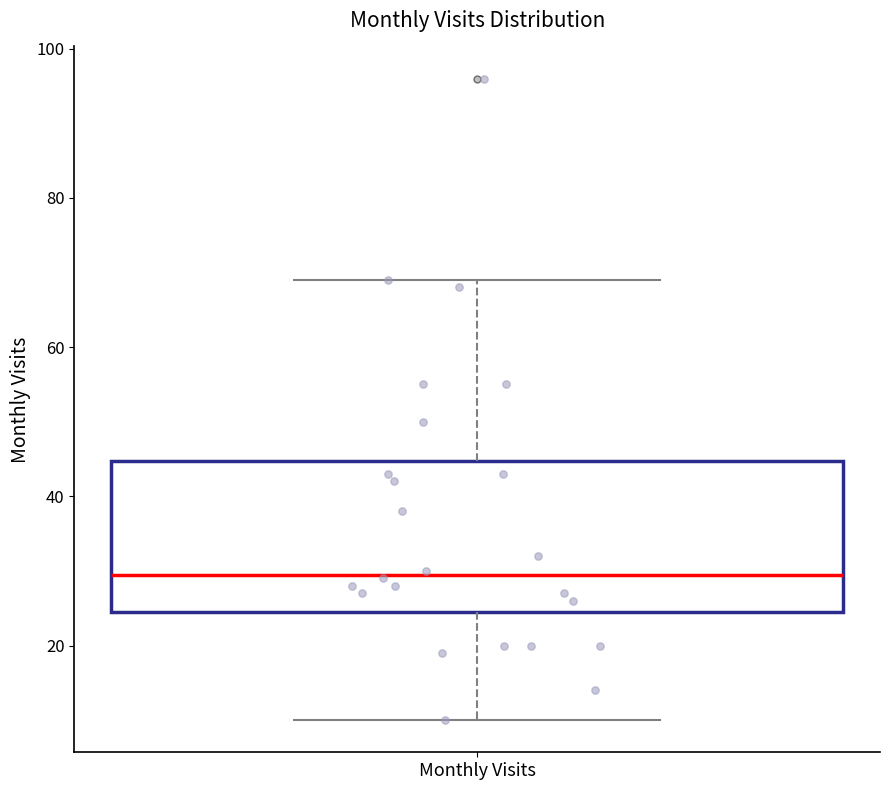

Where does the median line of the box for Monthly Visits sit on the y-axis? The values are not printed on the chart, so give them approximately, as read against the axis.

30